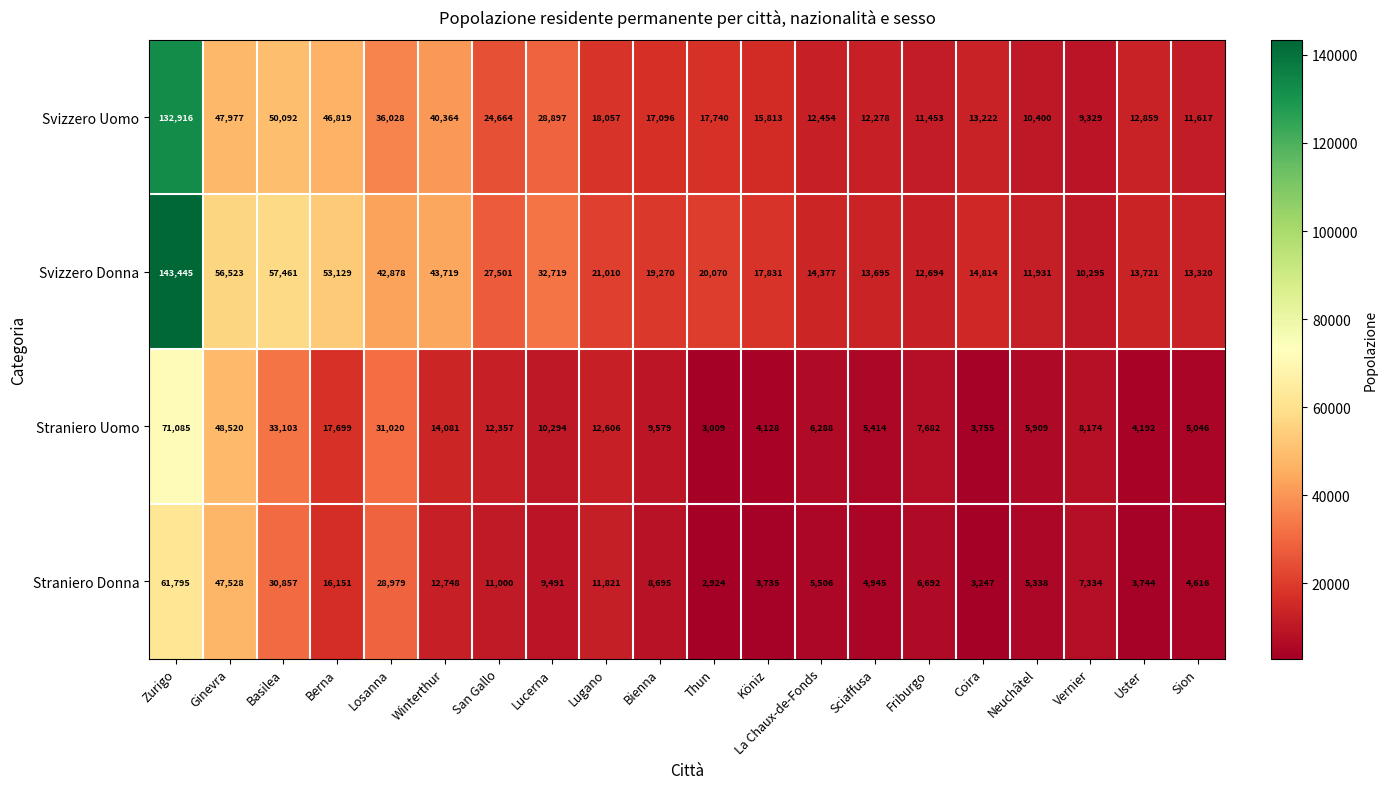

What is the sum of the Svizzero Uomo values at Coira and Winterthur?

53586